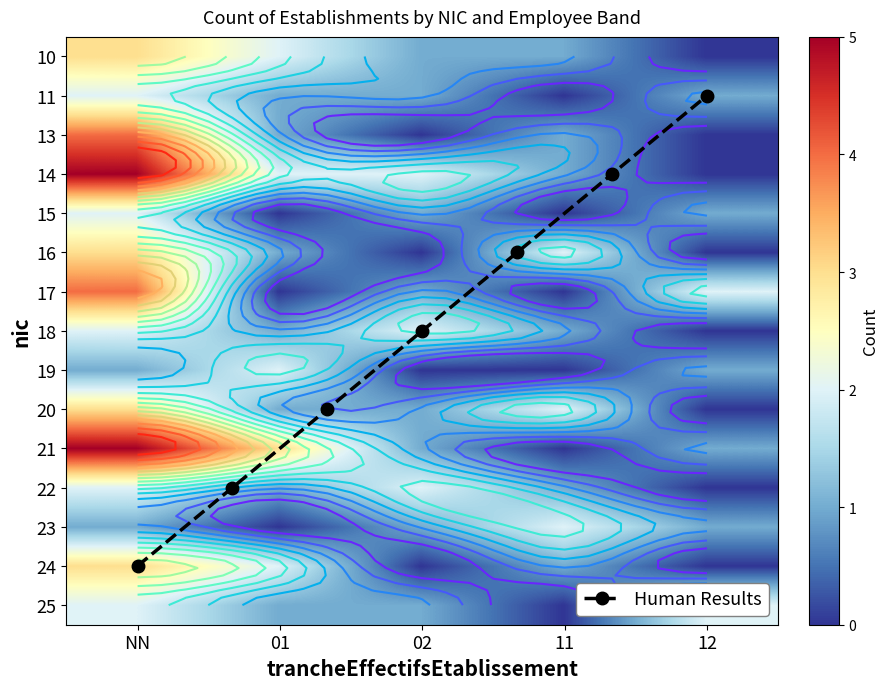

Reading left to right, what are all the values shown in this chart?

10: 3	2	1	1	0
11: 2	1	1	0	1
13: 4	1	0	1	0
14: 5	2	2	1	0
15: 2	0	1	0	1
16: 3	1	0	2	0
17: 4	0	1	0	2
18: 2	1	2	1	0
19: 1	2	0	0	1
20: 3	1	1	2	0
21: 5	3	1	0	1
22: 2	1	2	1	0
23: 1	0	1	2	1
24: 3	2	0	1	0
25: 2	1	1	0	2